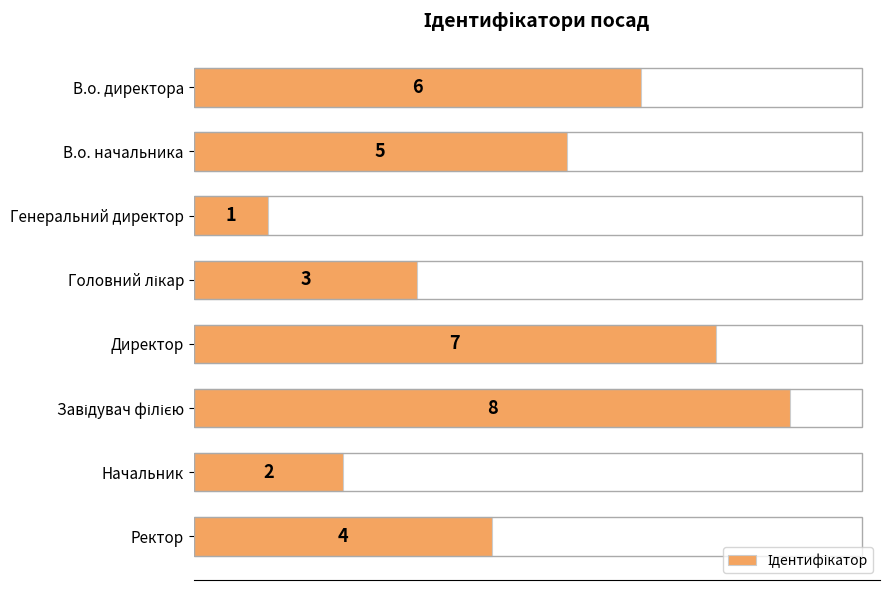

What is the sum of the values at Генеральний директор and Начальник?

3